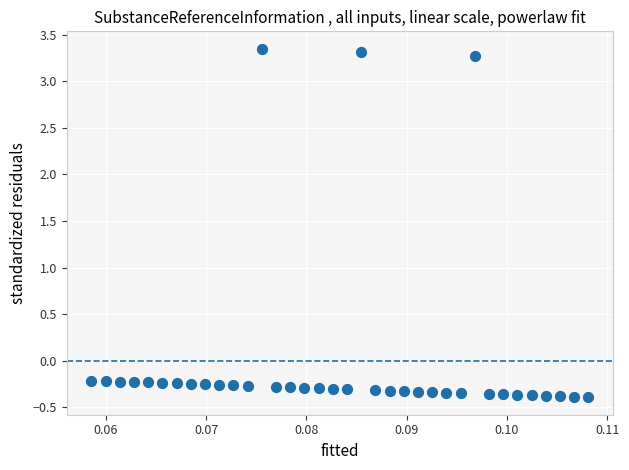

What is the range of Y values (max minus min)?

3.7